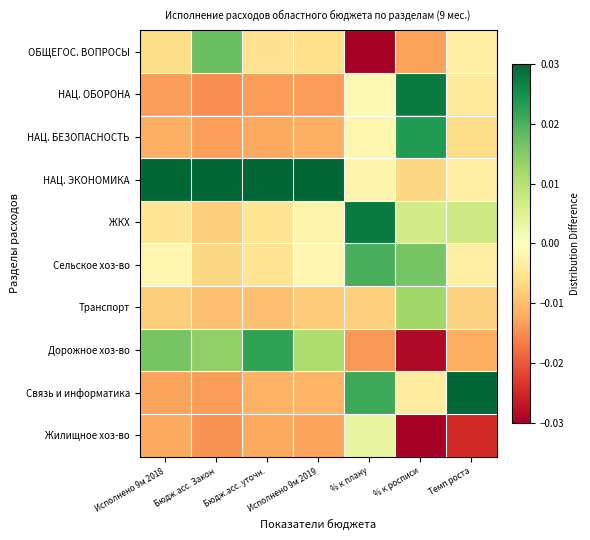

Reading right to left, transcribe all the data shown in this chart.

ОБЩЕГОС. ВОПРОСЫ: Темп роста=-0.0	% к росписи=-0.0	% к плану=-0.0	Исполнено 9м 2019=-0.0	Бюдж.асс. уточн.=-0.0	Бюдж.асс. Закон=0.0	Исполнено 9м 2018=-0.0
НАЦ. ОБОРОНА: Темп роста=-0.0	% к росписи=0.0	% к плану=-0.0	Исполнено 9м 2019=-0.0	Бюдж.асс. уточн.=-0.0	Бюдж.асс. Закон=-0.0	Исполнено 9м 2018=-0.0
НАЦ. БЕЗОПАСНОСТЬ: Темп роста=-0.0	% к росписи=0.0	% к плану=-0.0	Исполнено 9м 2019=-0.0	Бюдж.асс. уточн.=-0.0	Бюдж.асс. Закон=-0.0	Исполнено 9м 2018=-0.0
НАЦ. ЭКОНОМИКА: Темп роста=-0.0	% к росписи=-0.0	% к плану=-0.0	Исполнено 9м 2019=0.1	Бюдж.асс. уточн.=0.1	Бюдж.асс. Закон=0.0	Исполнено 9м 2018=0.1
ЖКХ: Темп роста=0.0	% к росписи=0.0	% к плану=0.0	Исполнено 9м 2019=-0.0	Бюдж.асс. уточн.=-0.0	Бюдж.асс. Закон=-0.0	Исполнено 9м 2018=-0.0
Сельское хоз-во: Темп роста=-0.0	% к росписи=0.0	% к плану=0.0	Исполнено 9м 2019=-0.0	Бюдж.асс. уточн.=-0.0	Бюдж.асс. Закон=-0.0	Исполнено 9м 2018=-0.0
Транспорт: Темп роста=-0.0	% к росписи=0.0	% к плану=-0.0	Исполнено 9м 2019=-0.0	Бюдж.асс. уточн.=-0.0	Бюдж.асс. Закон=-0.0	Исполнено 9м 2018=-0.0
Дорожное хоз-во: Темп роста=-0.0	% к росписи=-0.0	% к плану=-0.0	Исполнено 9м 2019=0.0	Бюдж.асс. уточн.=0.0	Бюдж.асс. Закон=0.0	Исполнено 9м 2018=0.0
Связь и информатика: Темп роста=0.1	% к росписи=-0.0	% к плану=0.0	Исполнено 9м 2019=-0.0	Бюдж.асс. уточн.=-0.0	Бюдж.асс. Закон=-0.0	Исполнено 9м 2018=-0.0
Жилищное хоз-во: Темп роста=-0.0	% к росписи=-0.0	% к плану=0.0	Исполнено 9м 2019=-0.0	Бюдж.асс. уточн.=-0.0	Бюдж.асс. Закон=-0.0	Исполнено 9м 2018=-0.0